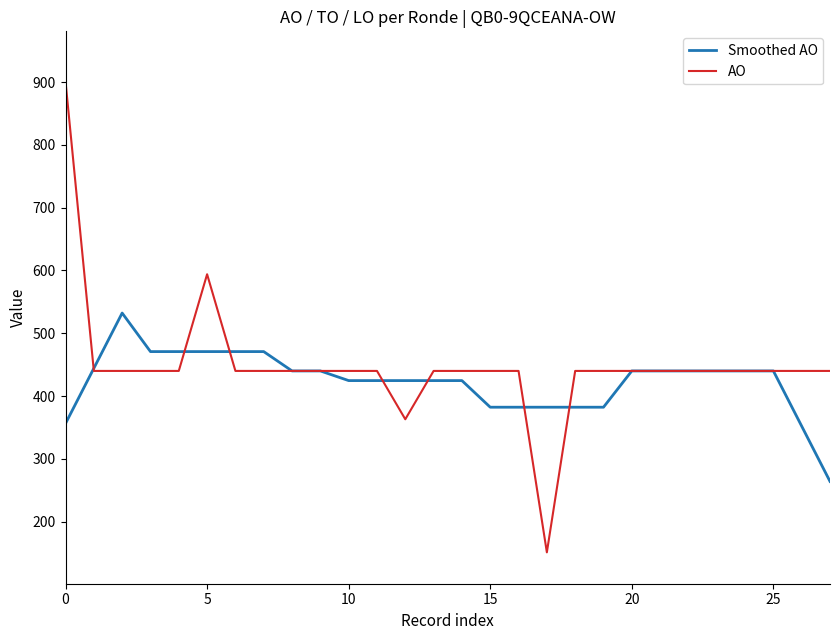

True or false: Smoothed AO and AO cross at least once.

True